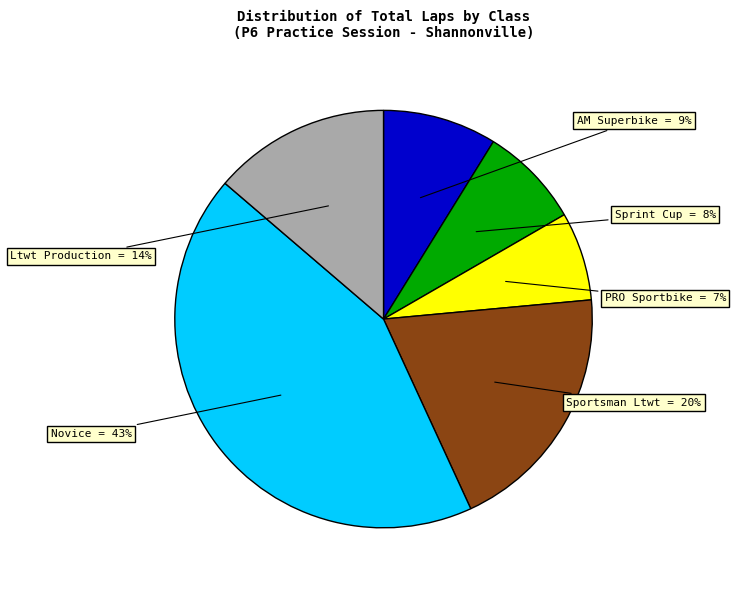

To the nearest percent, what percentage of the pie is Novice?

43%